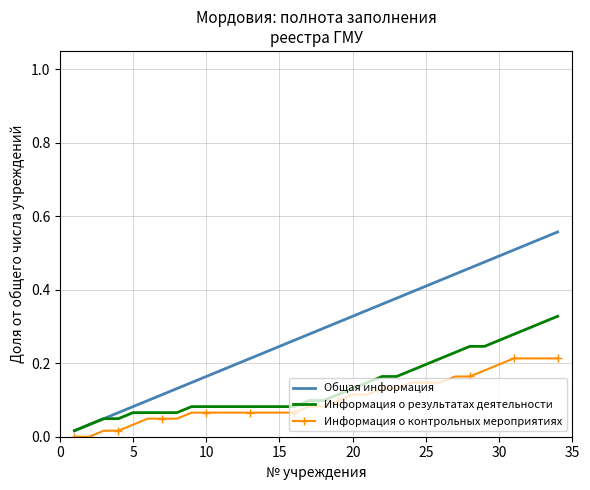

Which series has the largest range (max minus min)?

Общая информация